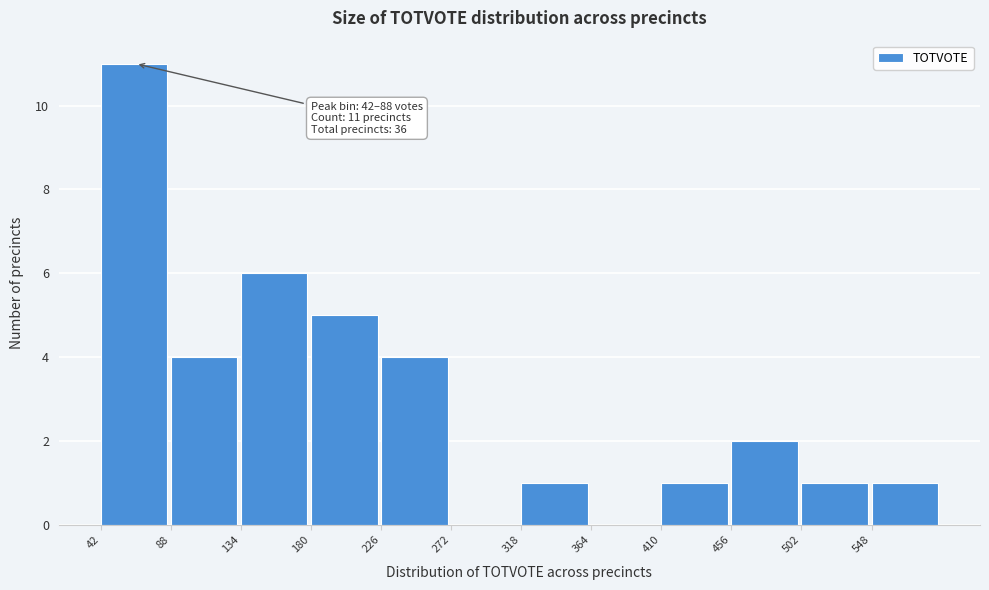

Over which range of the x-axis is the bar tallest?

42 to 88